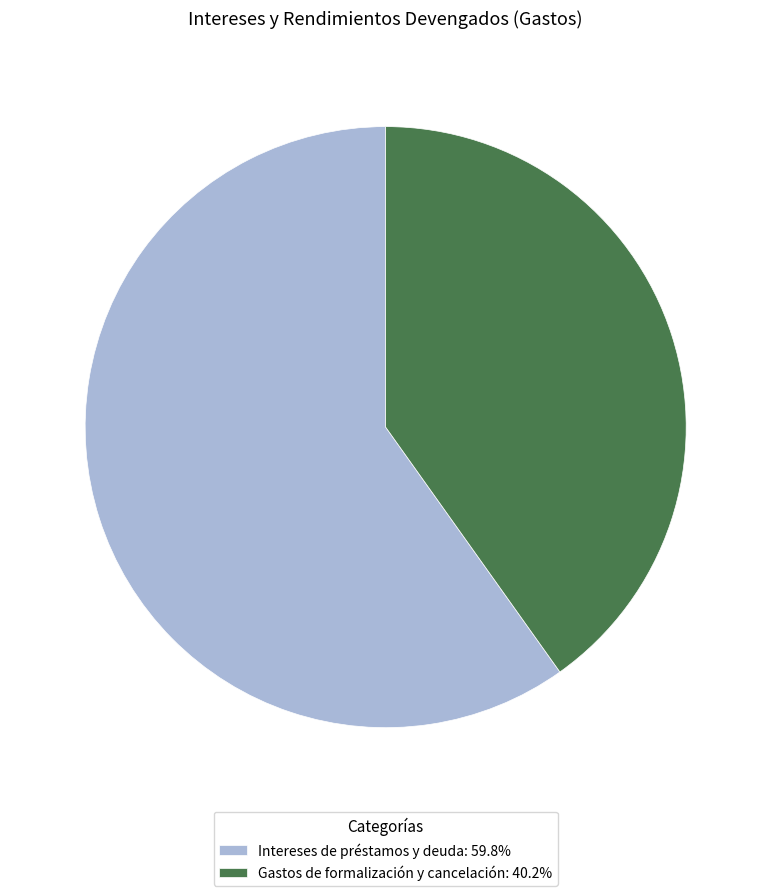

Does any single category account for the majority?

Yes